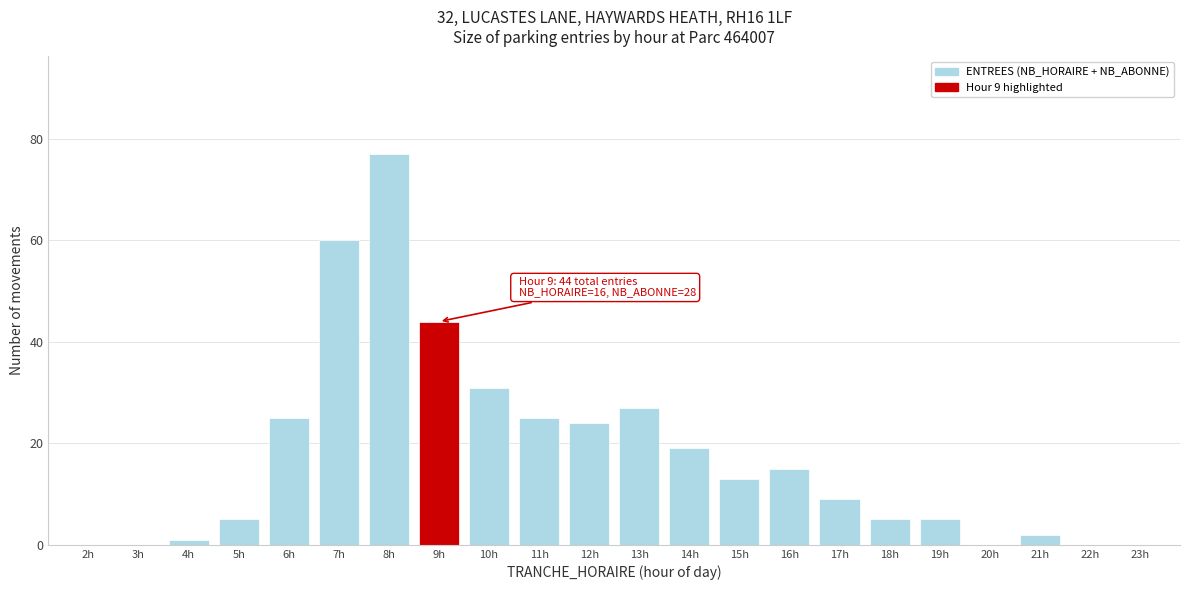

Reading right to left, transcribe all the data shown in this chart.

23h=0	22h=0	21h=2	20h=0	19h=5	18h=5	17h=9	16h=15	15h=13	14h=19	13h=27	12h=24	11h=25	10h=31	9h=44	8h=77	7h=60	6h=25	5h=5	4h=1	3h=0	2h=0